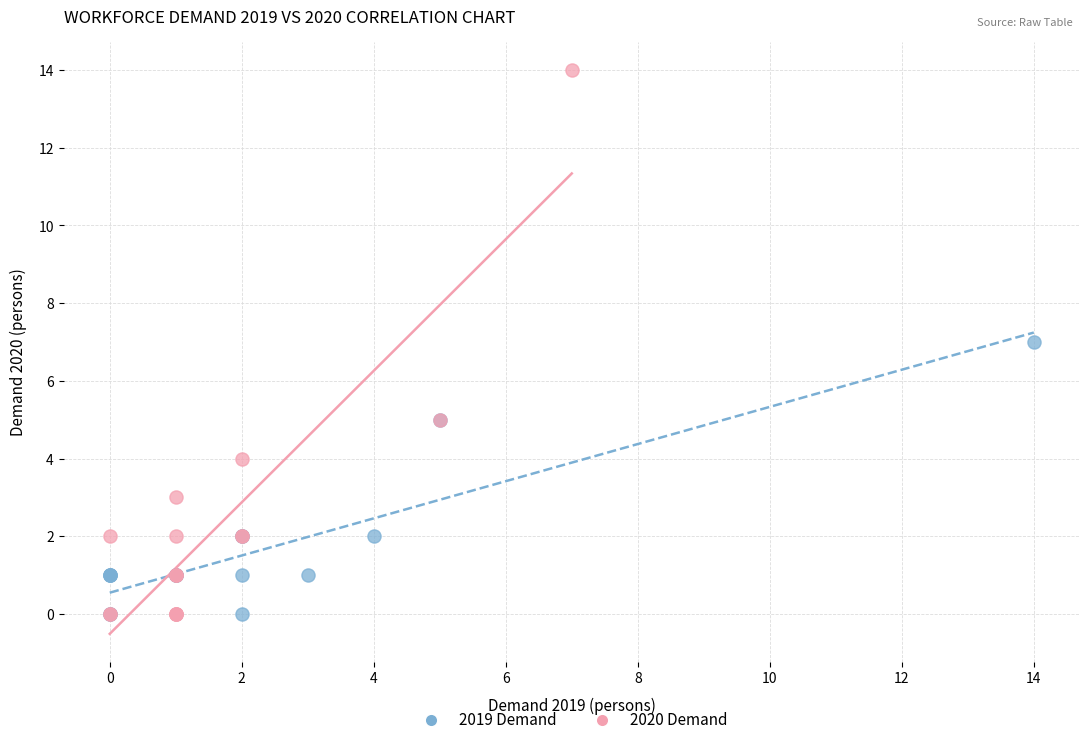

Which series reaches the maximum Y coordinate?

2020 Demand